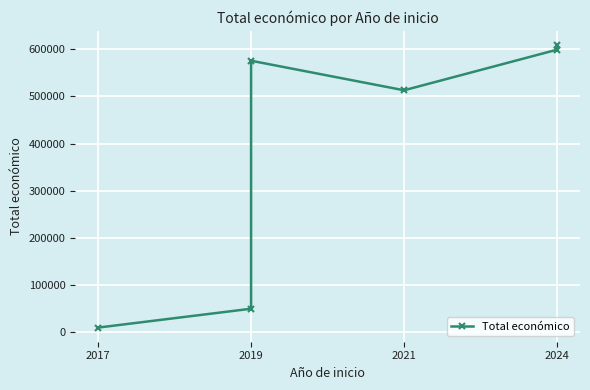

What is the minimum value shown in the chart?

10000